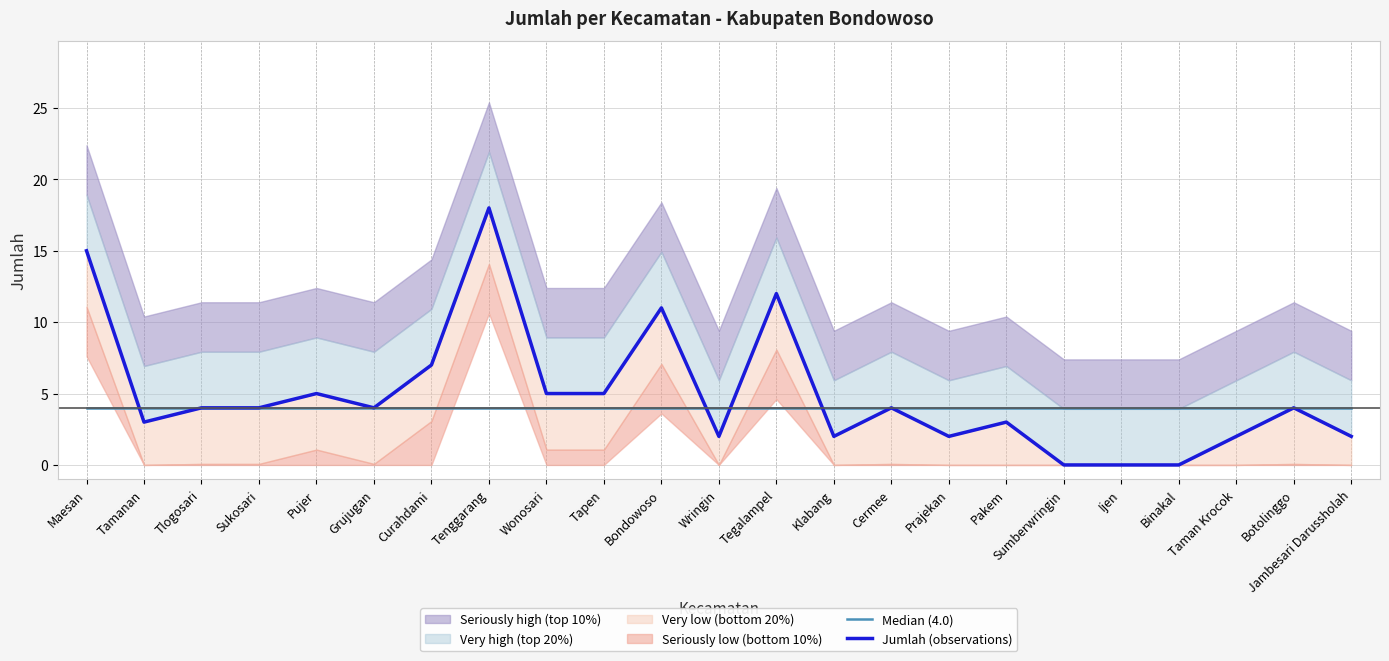

What is the average value of the Median (4.0) series?

4